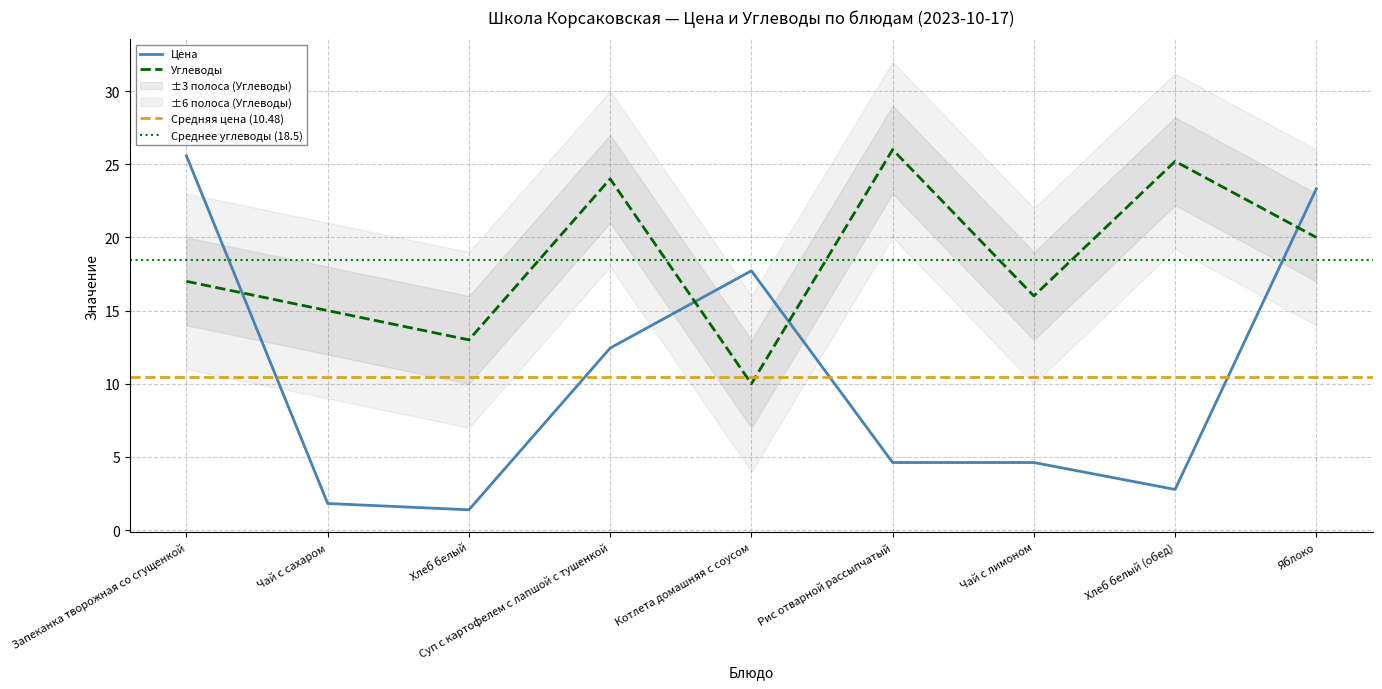

What is the label of the 6th point from the right?

Суп с картофелем с лапшой с тушенкой